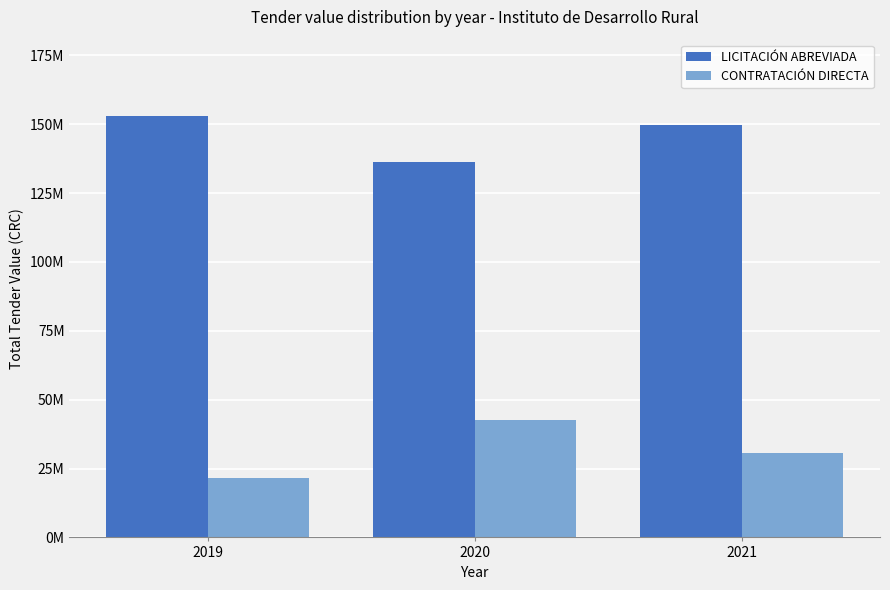

Does the chart contain stacked bars?

No